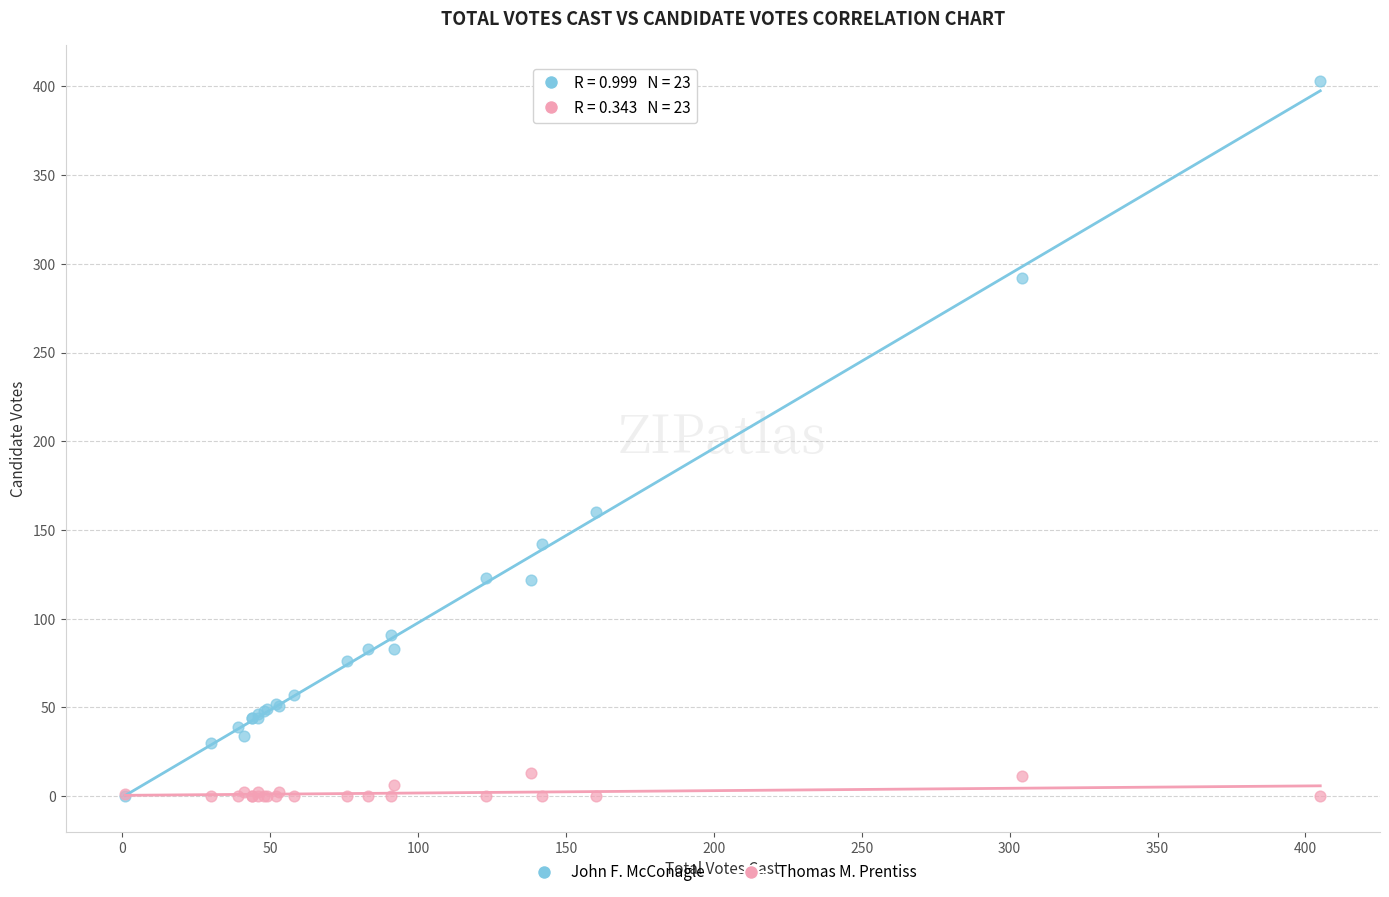

Which series reaches the maximum Y coordinate?

John F. McConagle